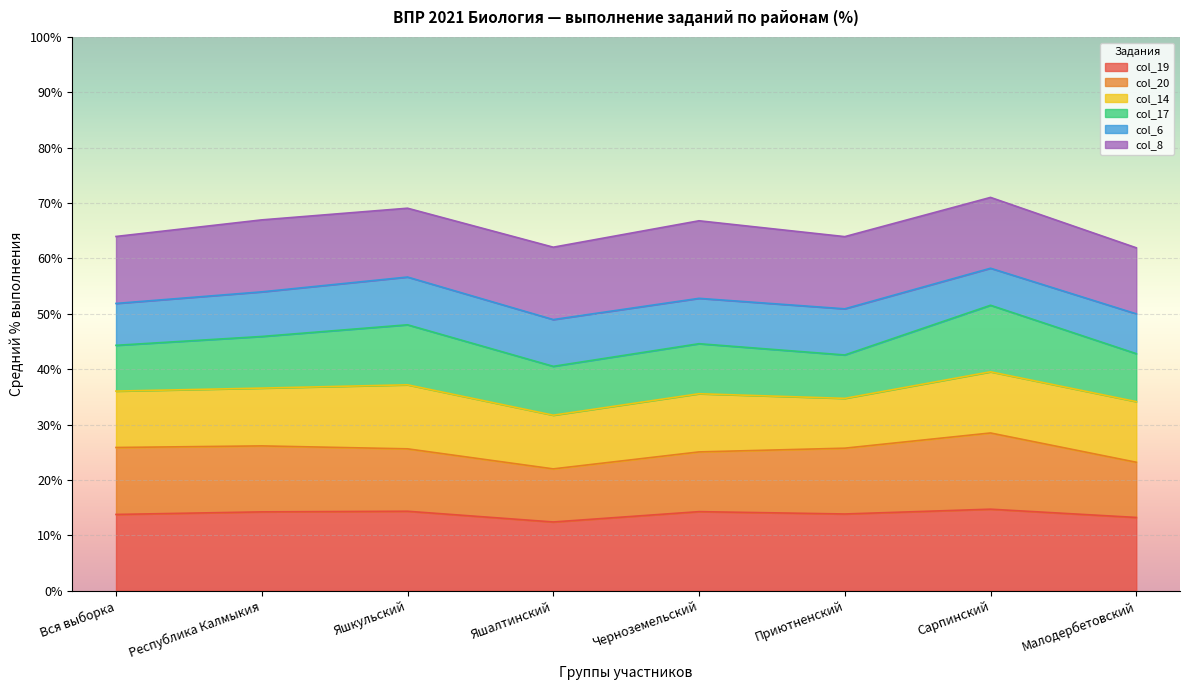

The value of col_19 at Сарпинский is 14.7. True or false?

True